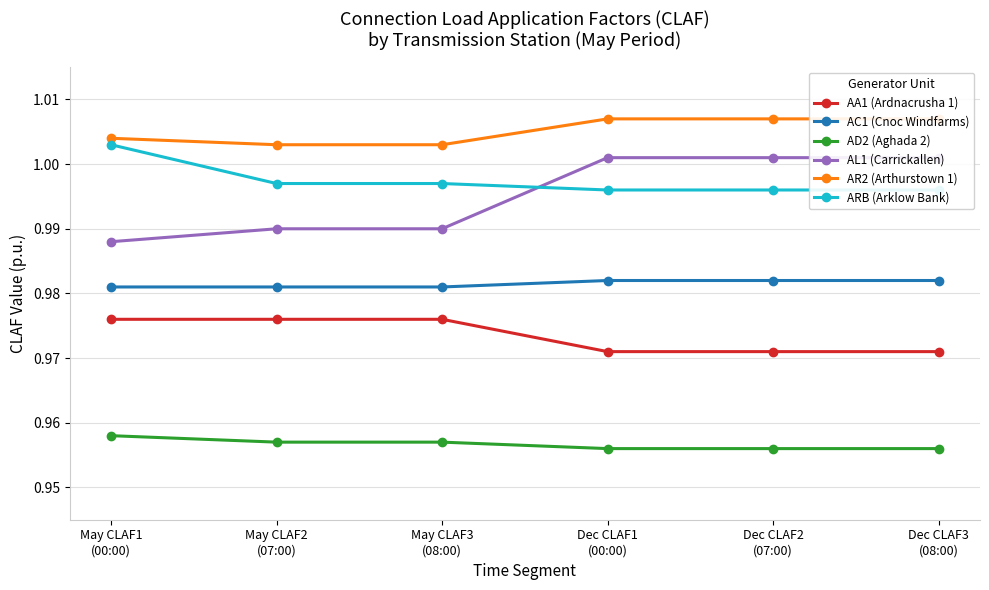

Reading left to right, extract all data points from this chart.

AA1 (Ardnacrusha 1): 1.0	1.0	1.0	1.0	1.0	1.0
AC1 (Cnoc Windfarms): 1.0	1.0	1.0	1.0	1.0	1.0
AD2 (Aghada 2): 1.0	1.0	1.0	1.0	1.0	1.0
AL1 (Carrickallen): 1.0	1.0	1.0	1.0	1.0	1.0
AR2 (Arthurstown 1): 1.0	1.0	1.0	1.0	1.0	1.0
ARB (Arklow Bank): 1.0	1.0	1.0	1.0	1.0	1.0